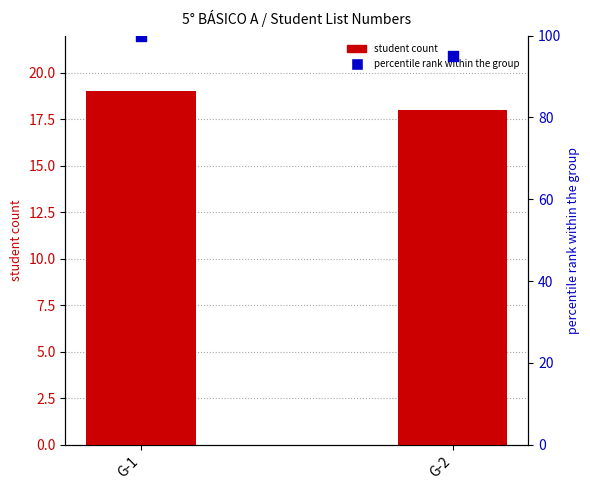

Which series reaches the minimum Y coordinate?

student count